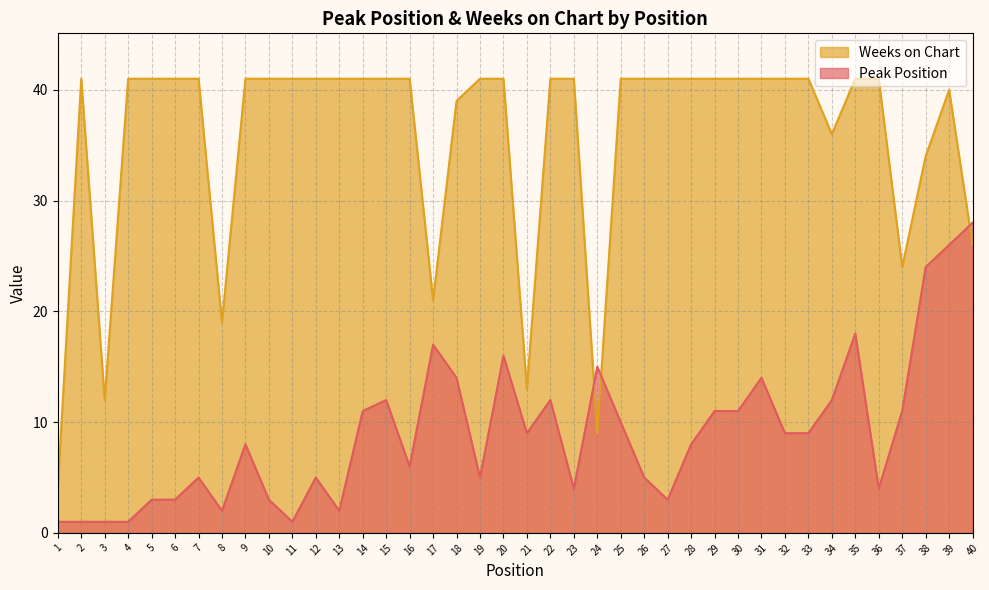

What is the sum of the Peak Position values at 35 and 33?

27